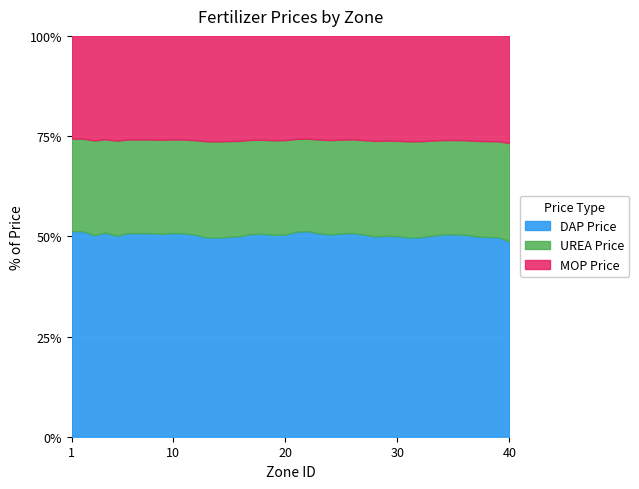

How many categories are shown in the chart?

40